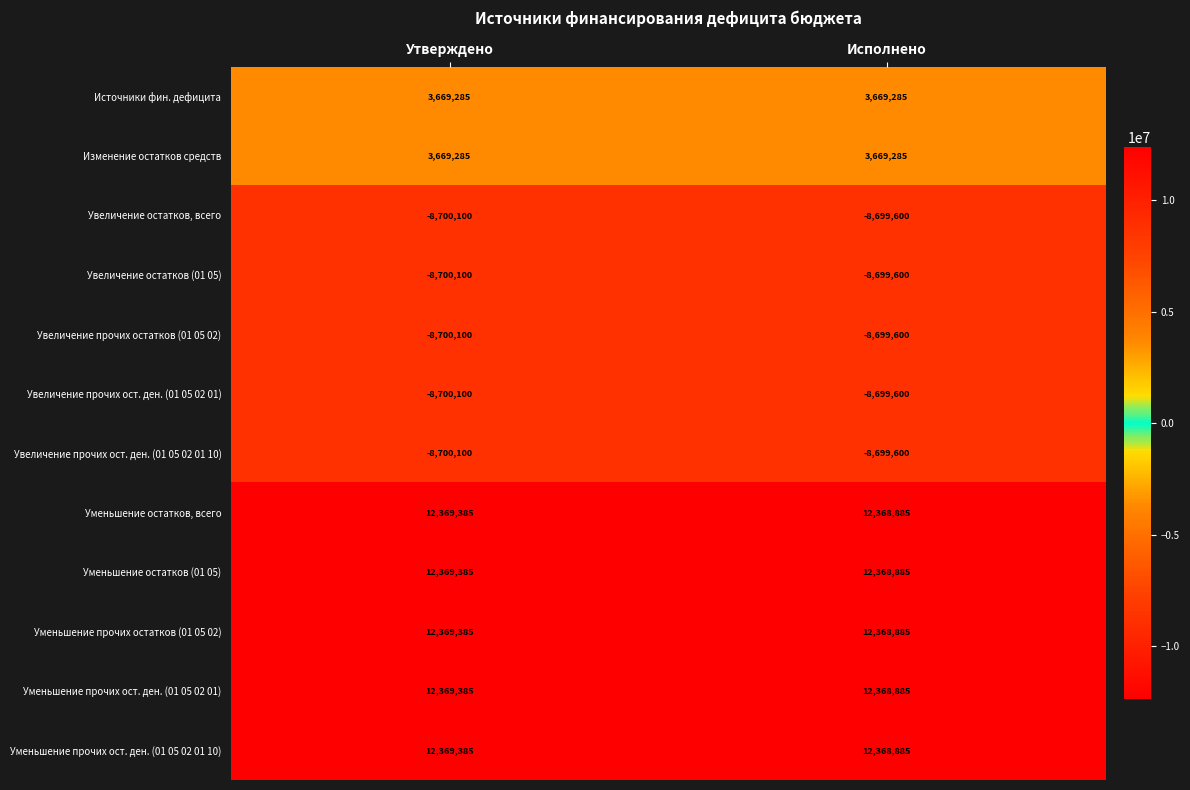

Reading right to left, transcribe all the data shown in this chart.

Источники фин. дефицита: Исполнено=3669285	Утверждено=3669285
Изменение остатков средств: Исполнено=3669285	Утверждено=3669285
Увеличение остатков, всего: Исполнено=-8699600	Утверждено=-8700100
Увеличение остатков (01 05): Исполнено=-8699600	Утверждено=-8700100
Увеличение прочих остатков (01 05 02): Исполнено=-8699600	Утверждено=-8700100
Увеличение прочих ост. ден. (01 05 02 01): Исполнено=-8699600	Утверждено=-8700100
Увеличение прочих ост. ден. (01 05 02 01 10): Исполнено=-8699600	Утверждено=-8700100
Уменьшение остатков, всего: Исполнено=12368885	Утверждено=12369385
Уменьшение остатков (01 05): Исполнено=12368885	Утверждено=12369385
Уменьшение прочих остатков (01 05 02): Исполнено=12368885	Утверждено=12369385
Уменьшение прочих ост. ден. (01 05 02 01): Исполнено=12368885	Утверждено=12369385
Уменьшение прочих ост. ден. (01 05 02 01 10): Исполнено=12368885	Утверждено=12369385